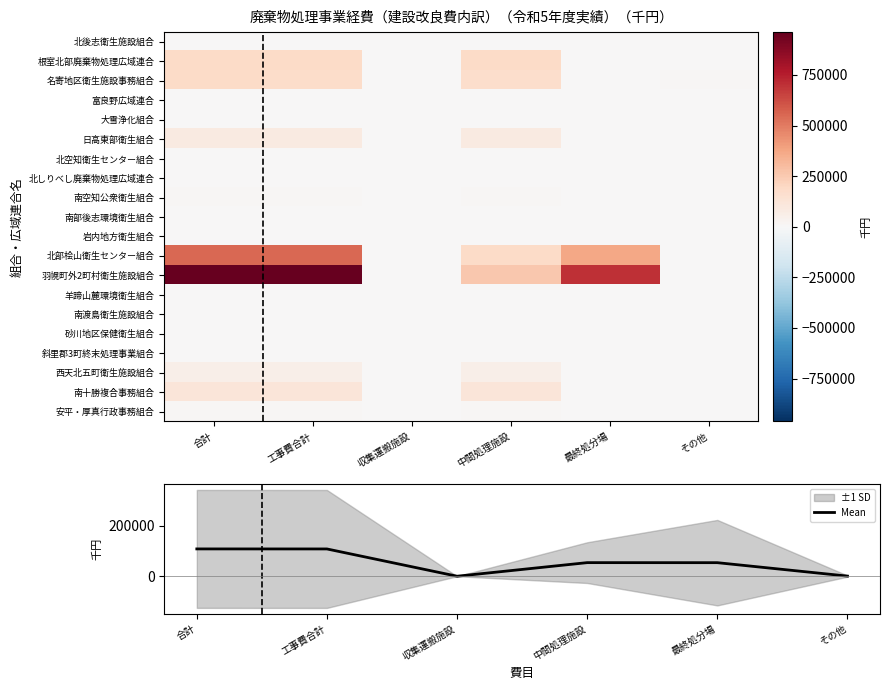

What is the difference between the highest and lowest values at 中間処理施設?

260340.0